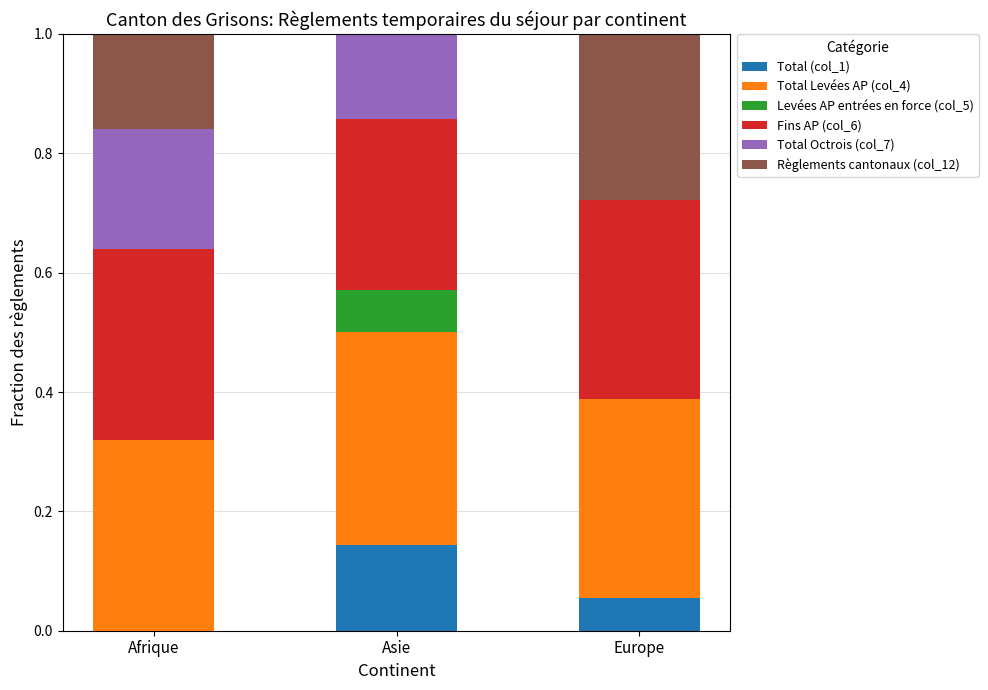

Which series changed the most between Afrique and Asie?

Règlements cantonaux (col_12)